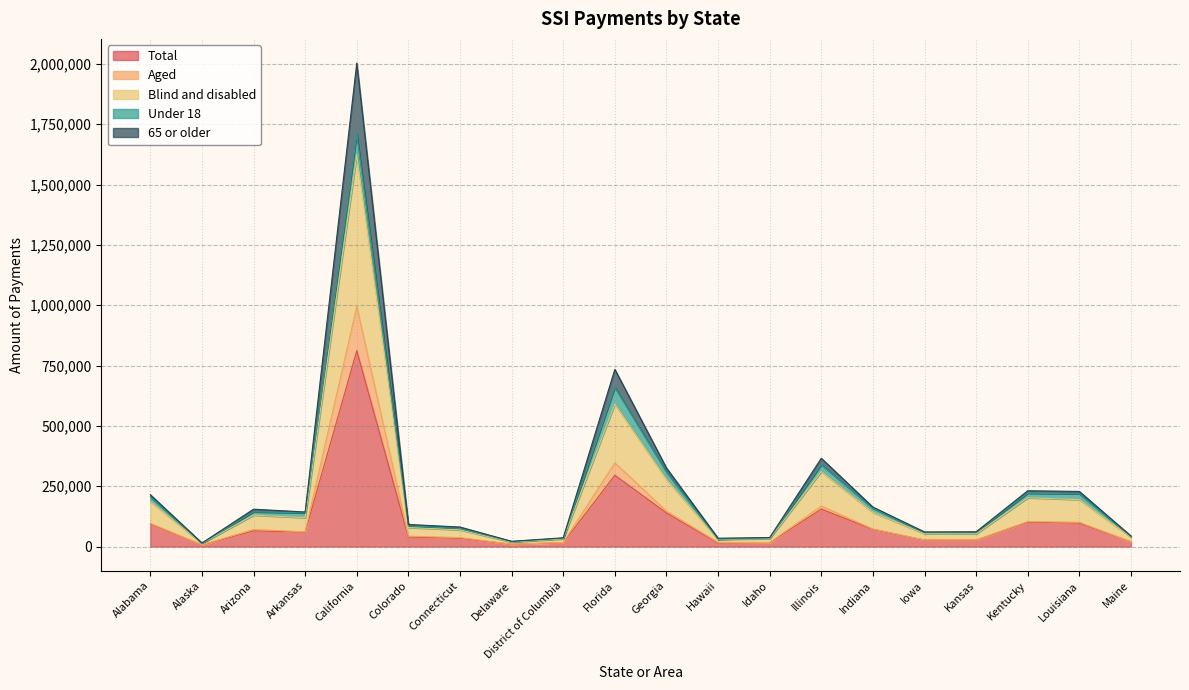

At which label does Total reach its peak?

California